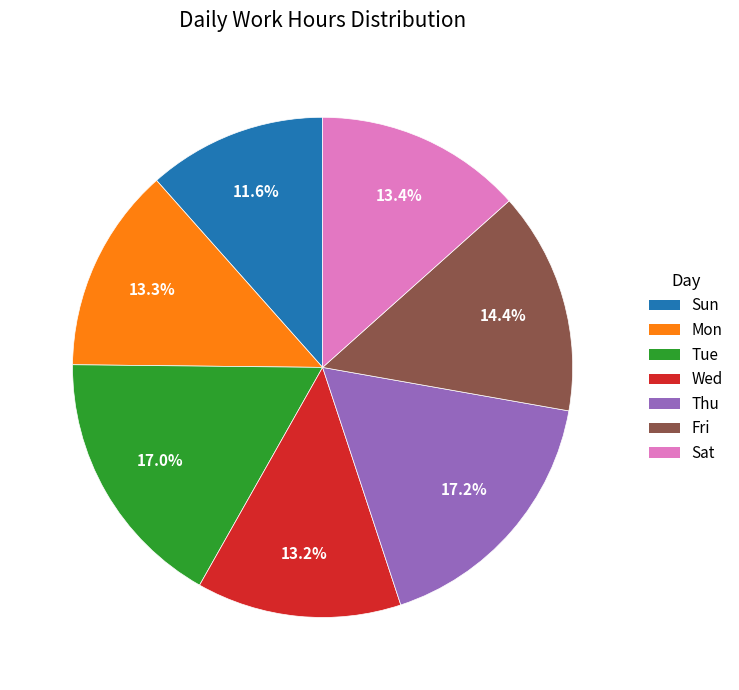

Is there any slice that represents more than half of the pie?

No